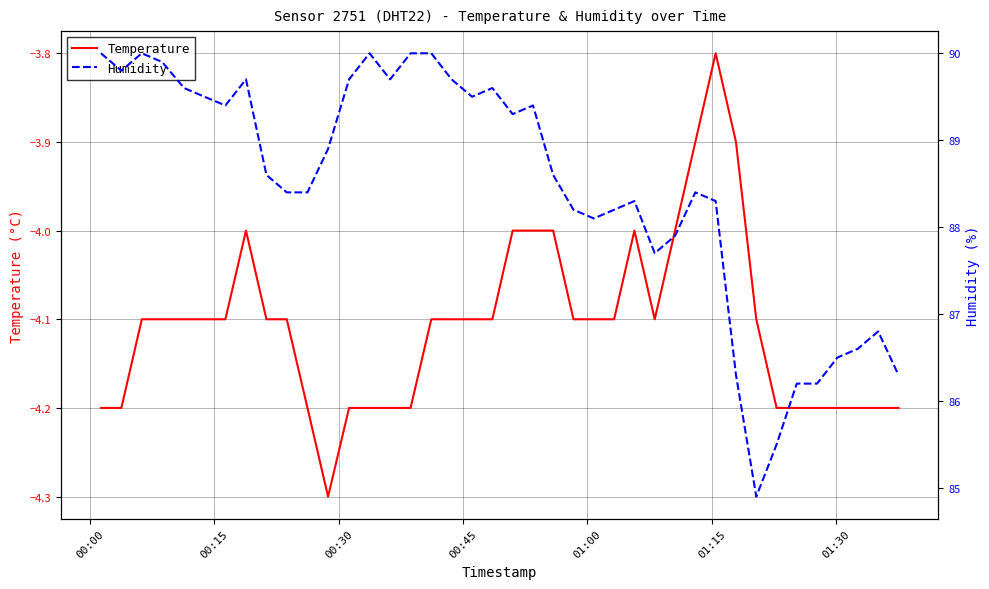

How many data points in Humidity are less than 88?

11